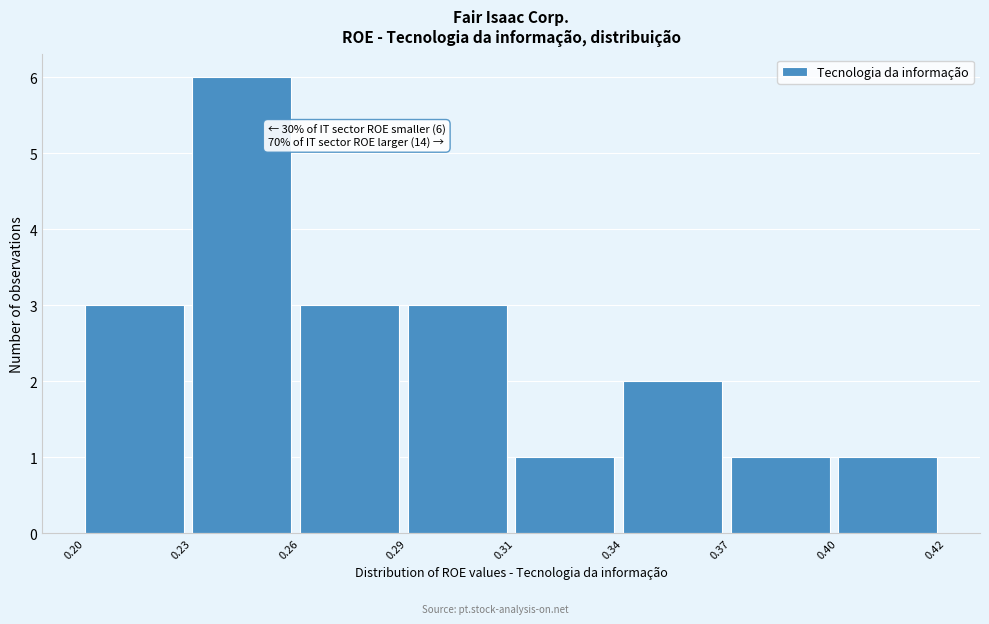

Reading left to right, extract all data points from this chart.

3	6	3	3	1	2	1	1